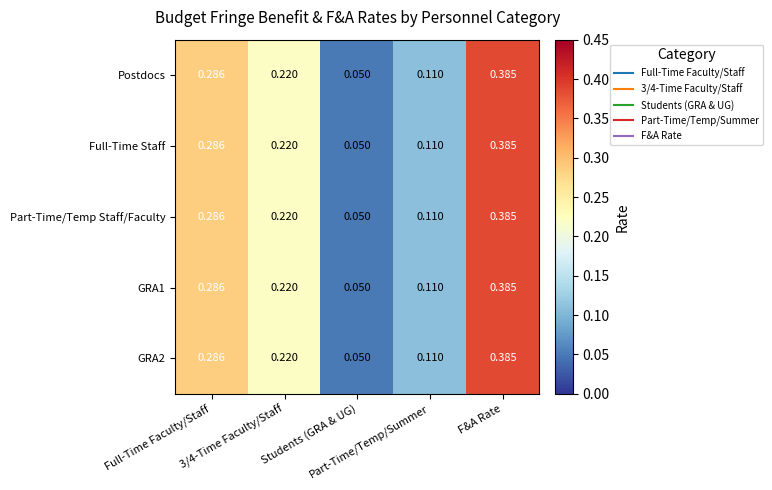

Between Students (GRA & UG) and Part-Time/Temp/Summer, which is larger?

Part-Time/Temp/Summer